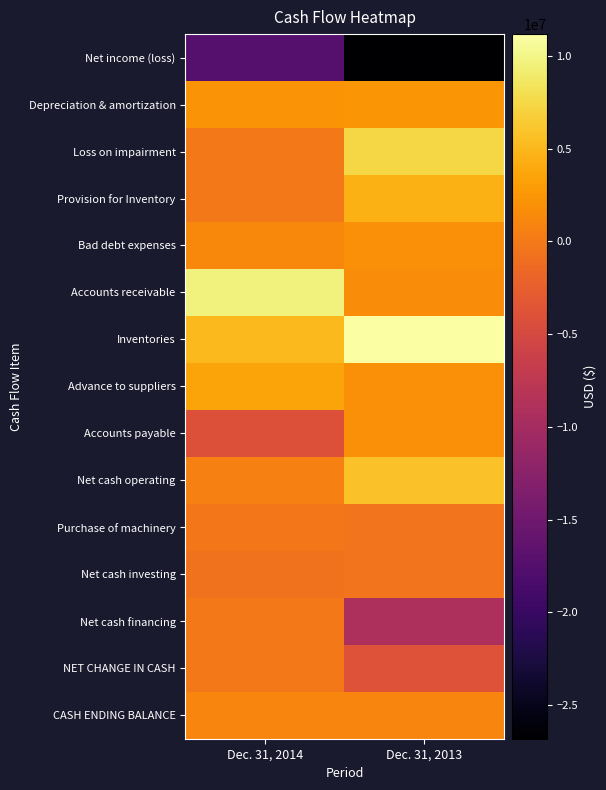

Which category has the lowest value across all series?

Dec. 31, 2013